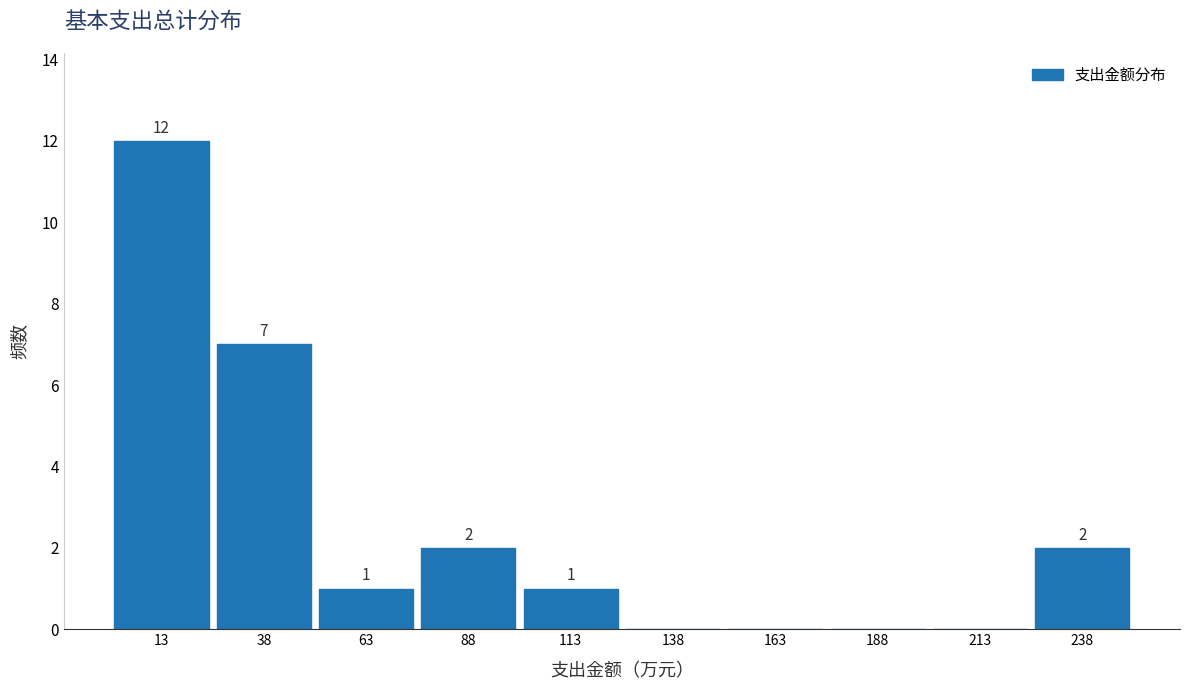

Which range on the x-axis has the tallest bar?

0 to 25